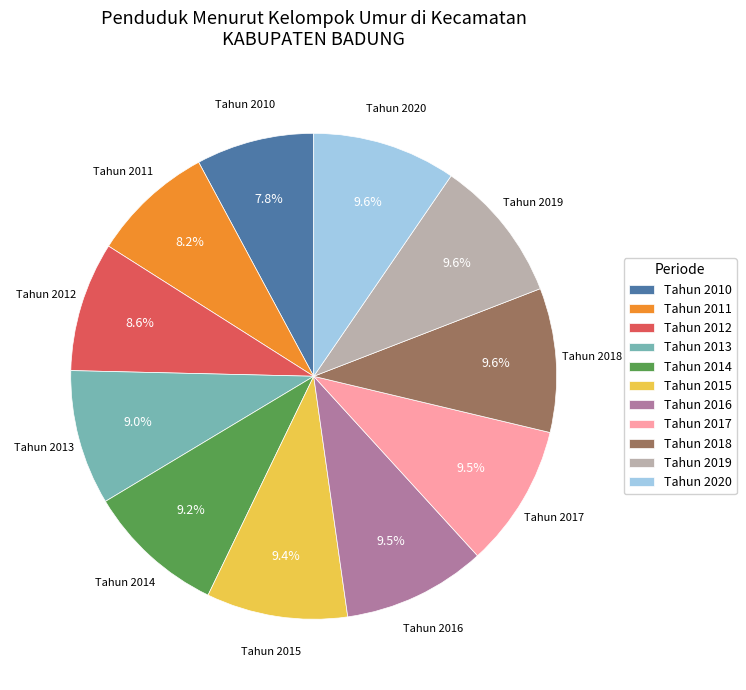

How many segments does this pie chart have?

11